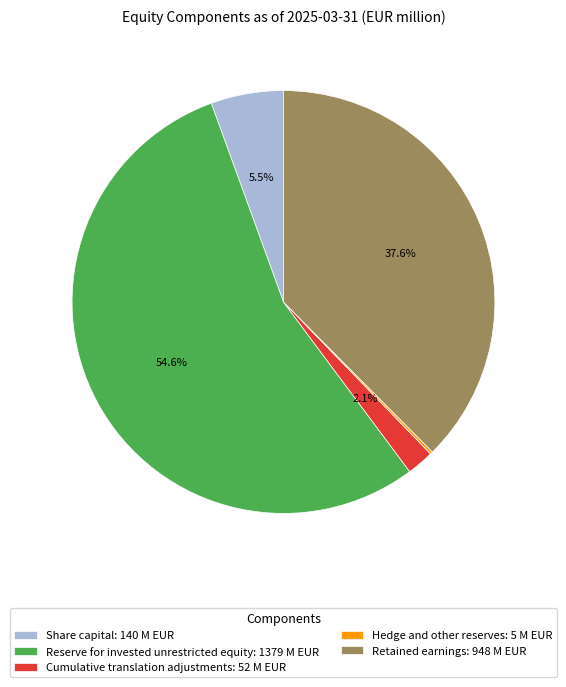

What percentage do Reserve for invested unrestricted equity: 1379 M EUR and Retained earnings: 948 M EUR together represent?

92.2%